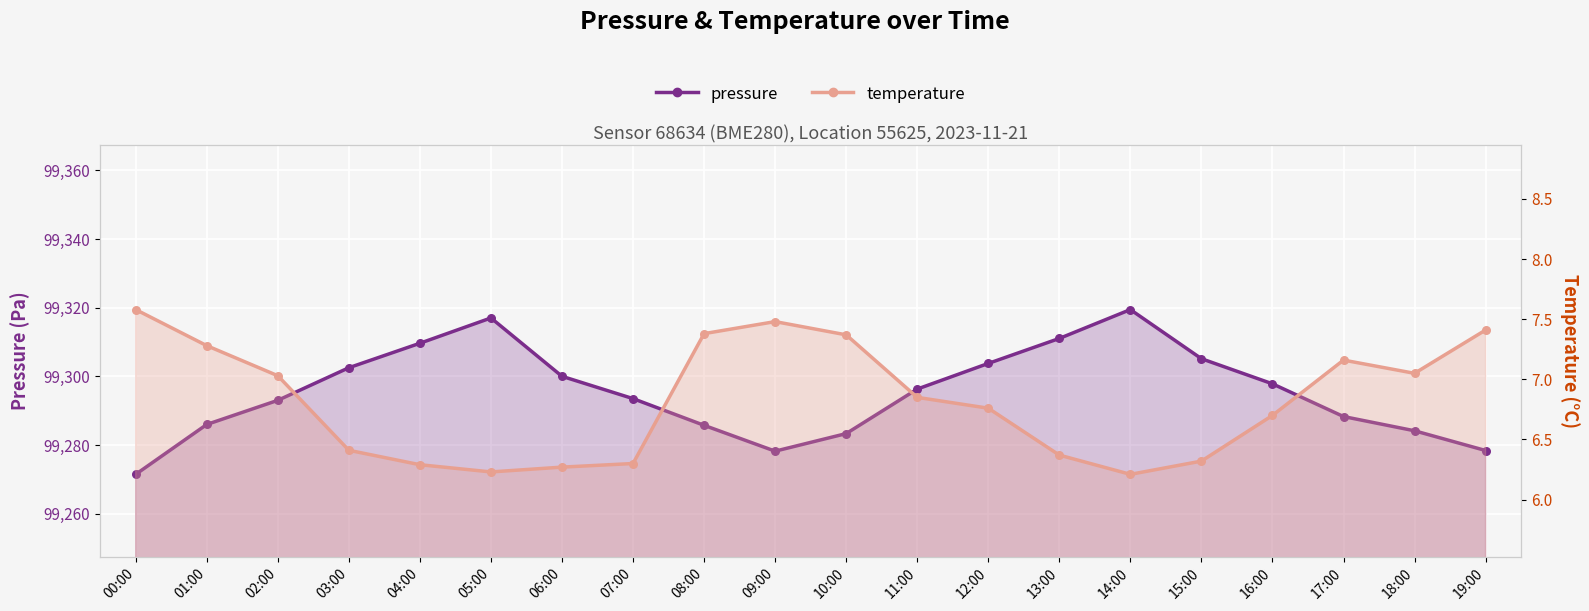

What are all the series names shown in the legend?

pressure, temperature